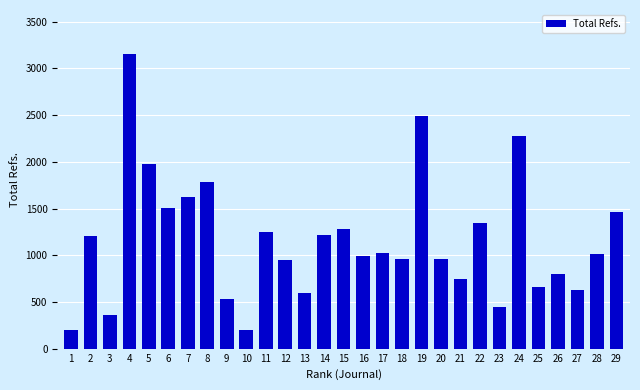

What is the difference between the second highest and second lowest values?

2286